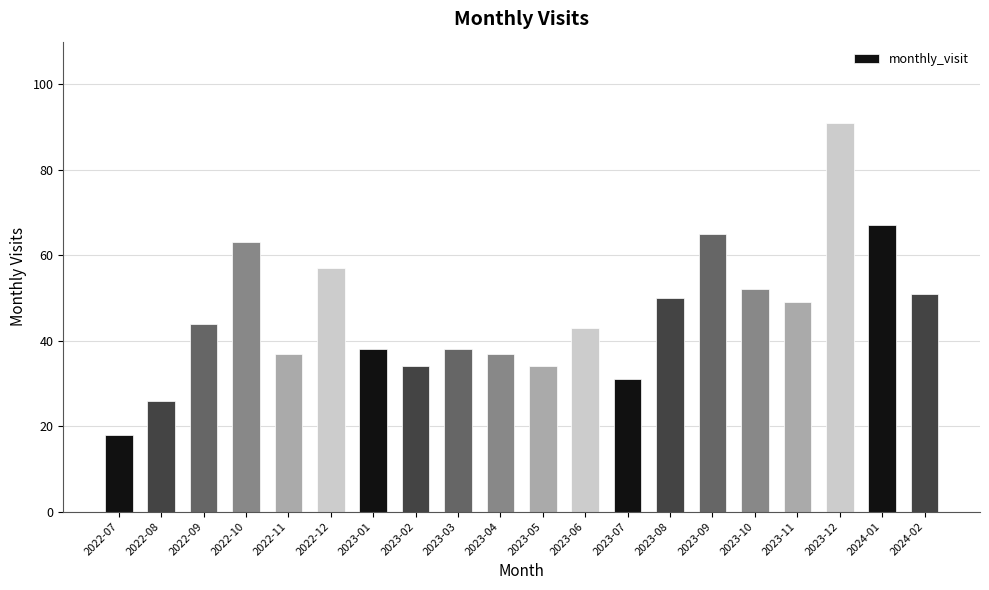

How many values are below 44?

10